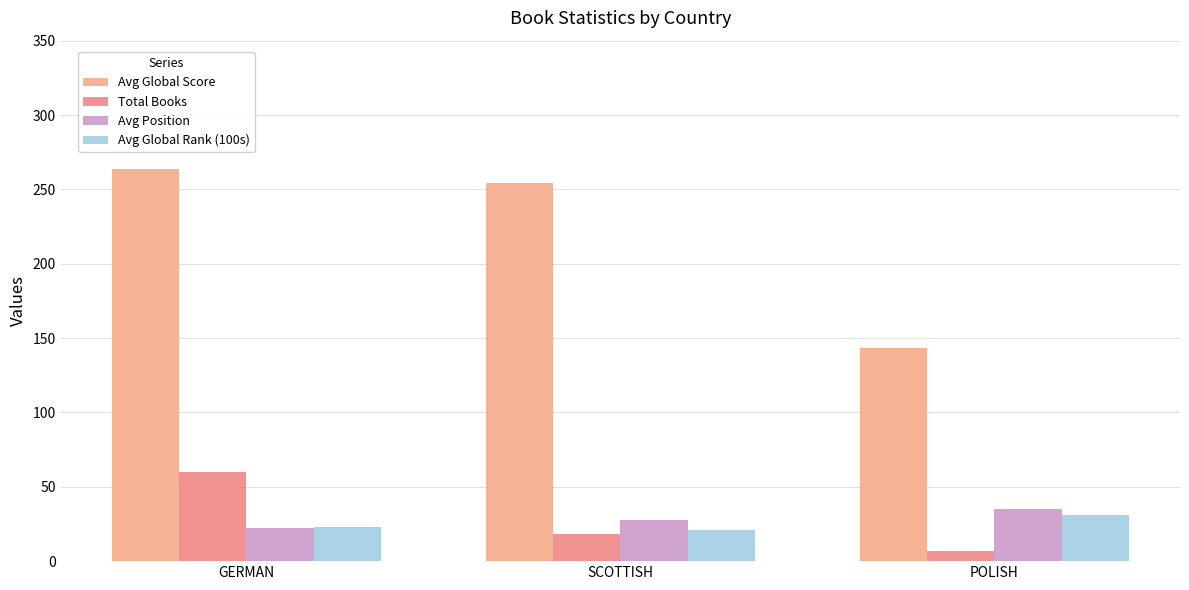

How many data points in Avg Position are less than 28?

1